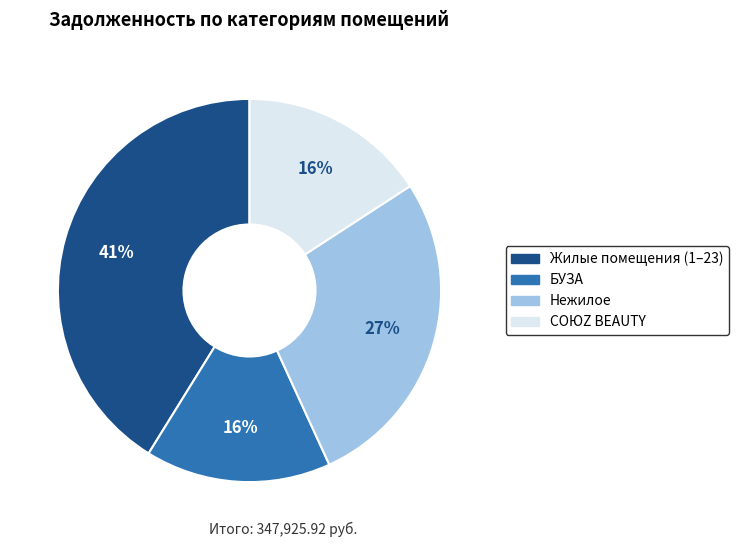

Is there a majority slice in this chart?

No